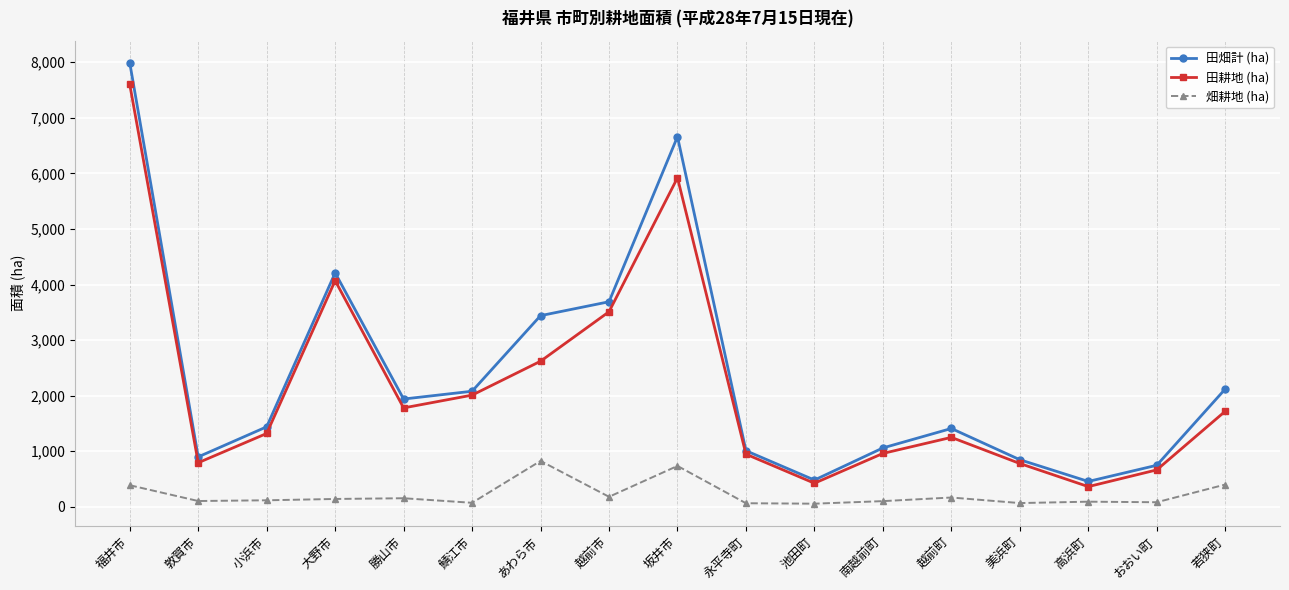

What is the spread (max minus min) of values at 南越前町?

957